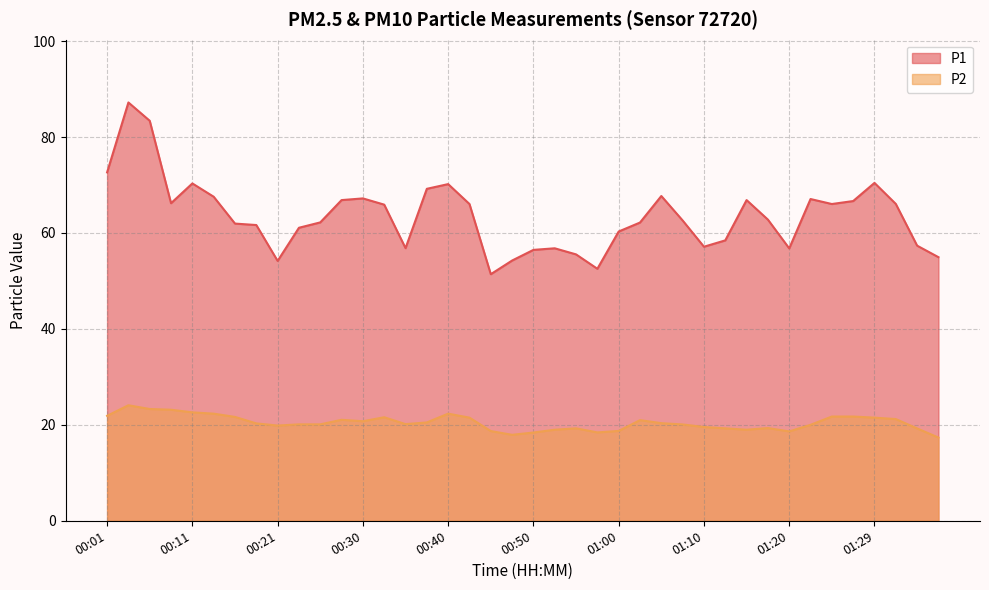

What is the average value of the P1 series?

63.5